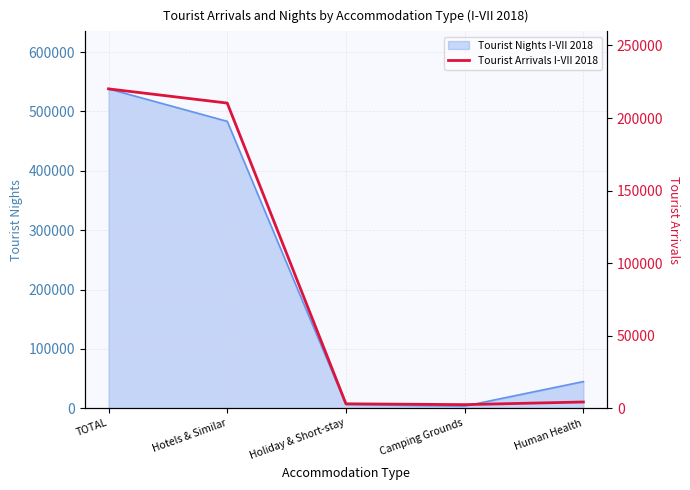

Is it true that the value at Hotels & Similar is 210289?

True